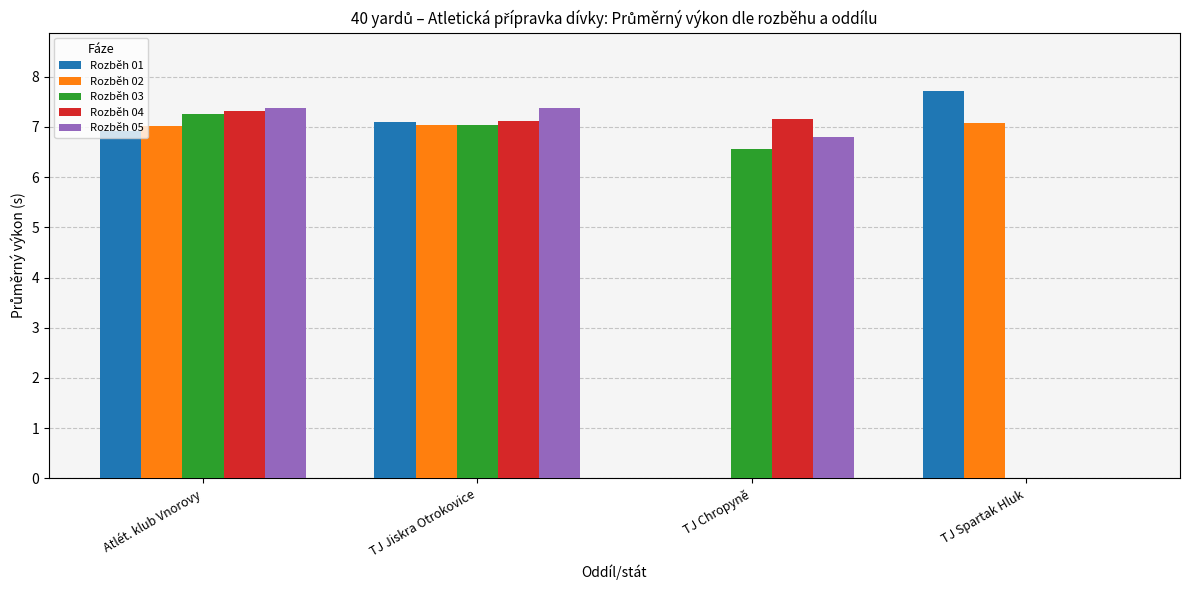

What is the difference between the Rozběh 01 values at TJ Chropyně and Atlét. klub Vnorovy?

6.9